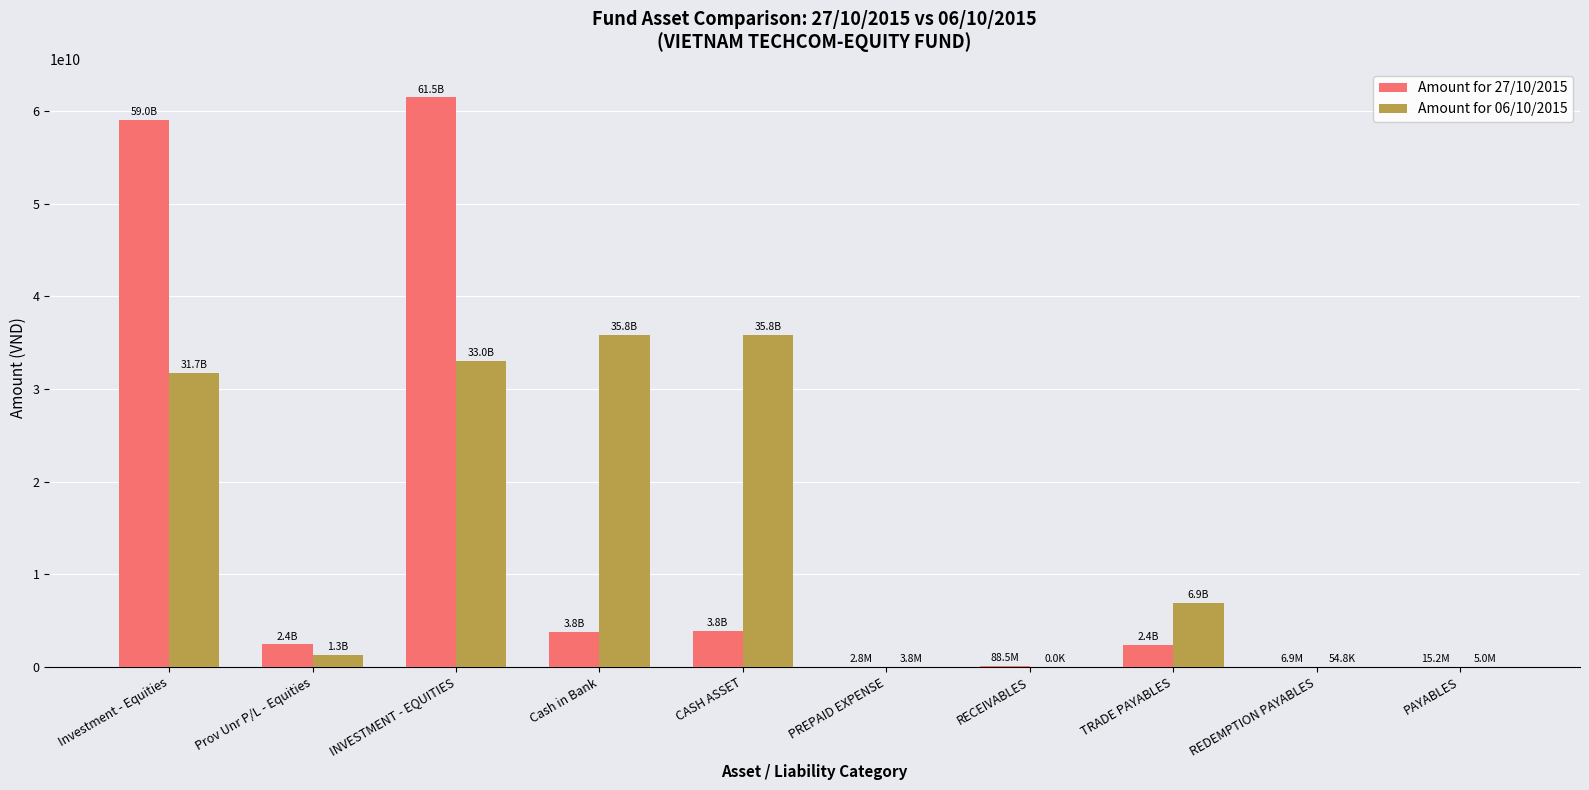

What is the total value across all series at INVESTMENT - EQUITIES?

94501343000